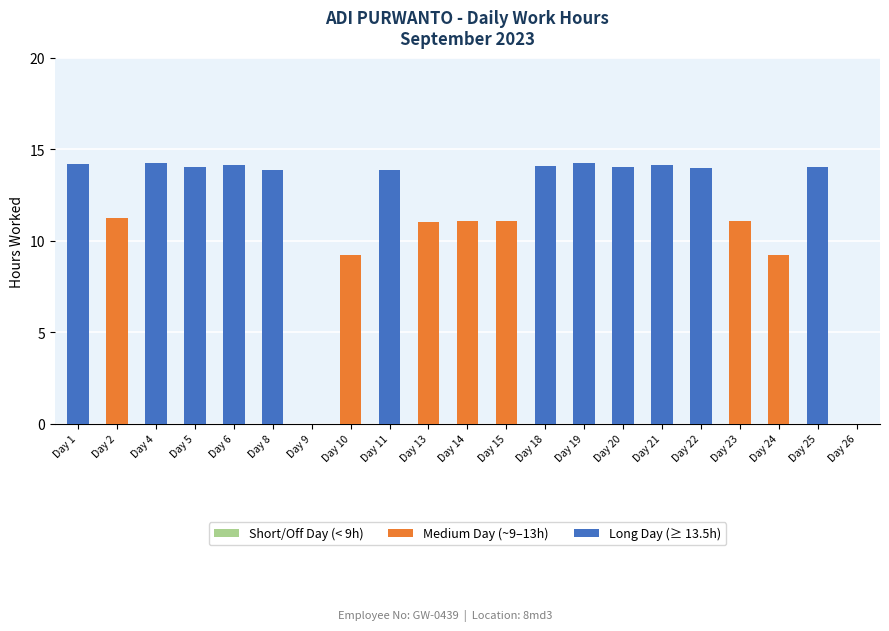

True or false: the data shows 11.1 at Day 23.

True